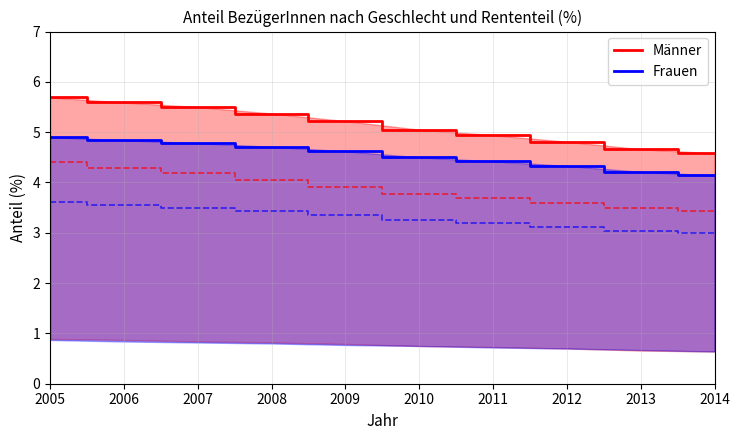

Reading left to right, transcribe all the data shown in this chart.

Männer - Total: 2005=5.7	2006=5.6	2007=5.5	2008=5.4	2009=5.2	2010=5.0	2011=4.9	2012=4.8	2013=4.7	2014=4.6
Frauen - Total: 2005=4.9	2006=4.8	2007=4.8	2008=4.7	2009=4.6	2010=4.5	2011=4.4	2012=4.3	2013=4.2	2014=4.1
Männer - Ganze: 2005=4.4	2006=4.3	2007=4.2	2008=4.0	2009=3.9	2010=3.8	2011=3.7	2012=3.6	2013=3.5	2014=3.4
Frauen - Ganze: 2005=3.6	2006=3.6	2007=3.5	2008=3.4	2009=3.4	2010=3.2	2011=3.2	2012=3.1	2013=3.0	2014=3.0